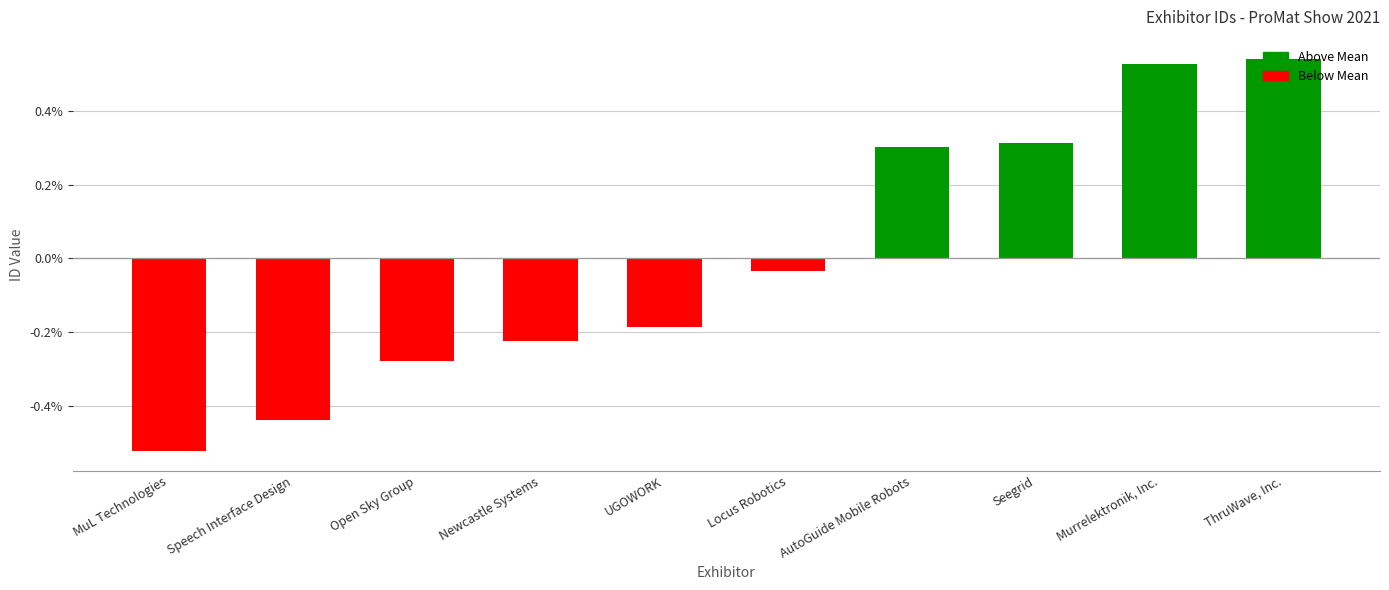

Which has a higher value, Speech Interface Design or Open Sky Group?

Open Sky Group